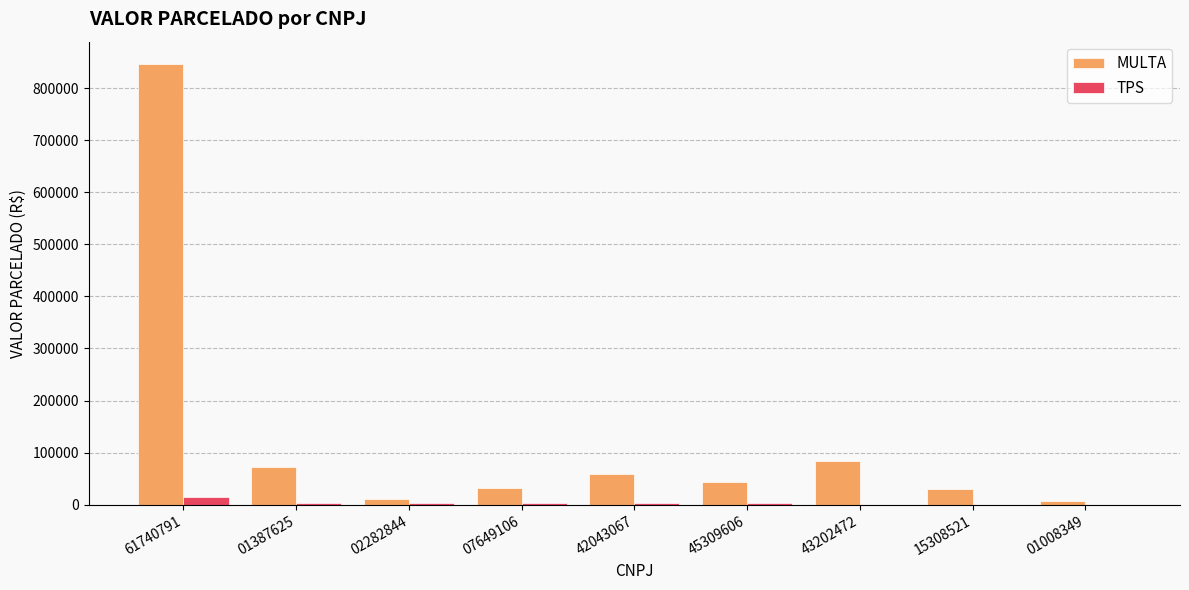

At which label does MULTA reach its peak?

61740791